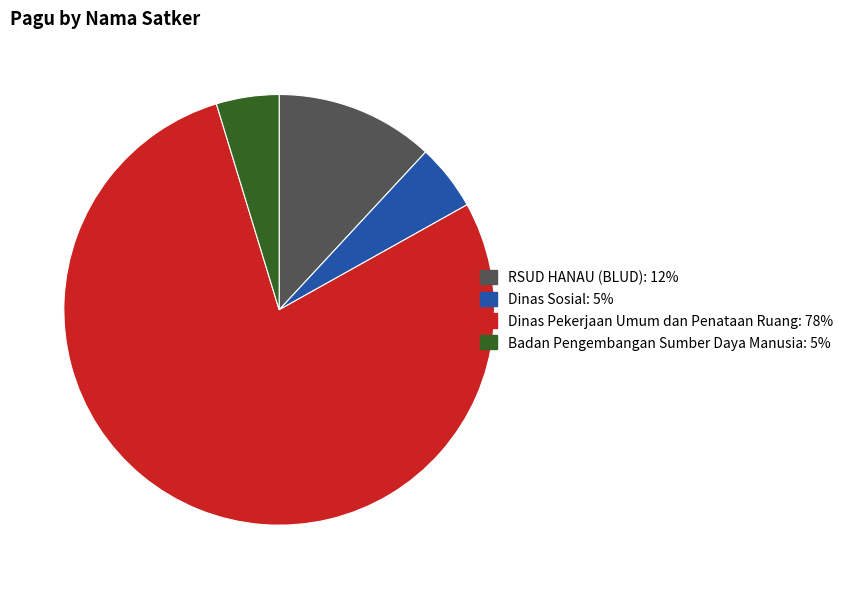

Does any single category account for the majority?

Yes